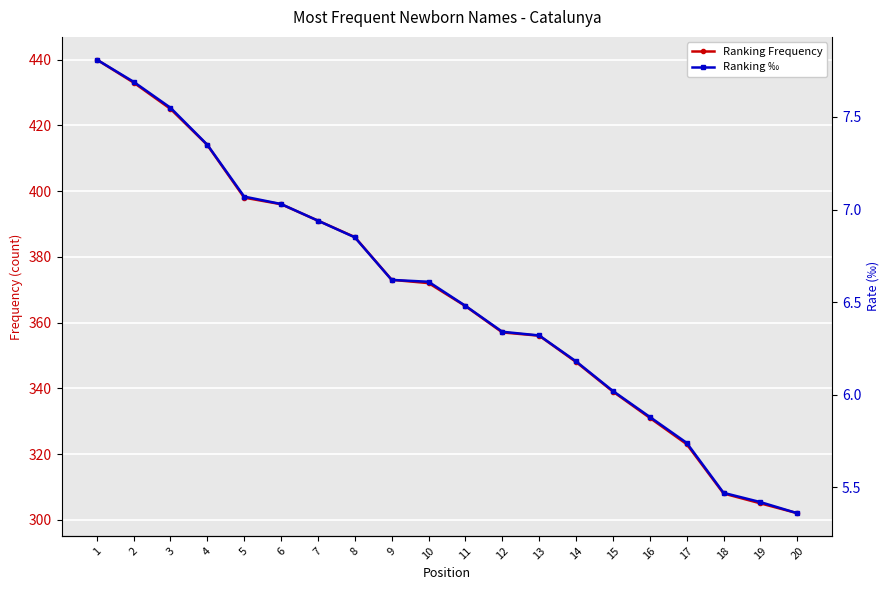

What is the value of the Ranking Frequency point at the 13th from the left?

356.0